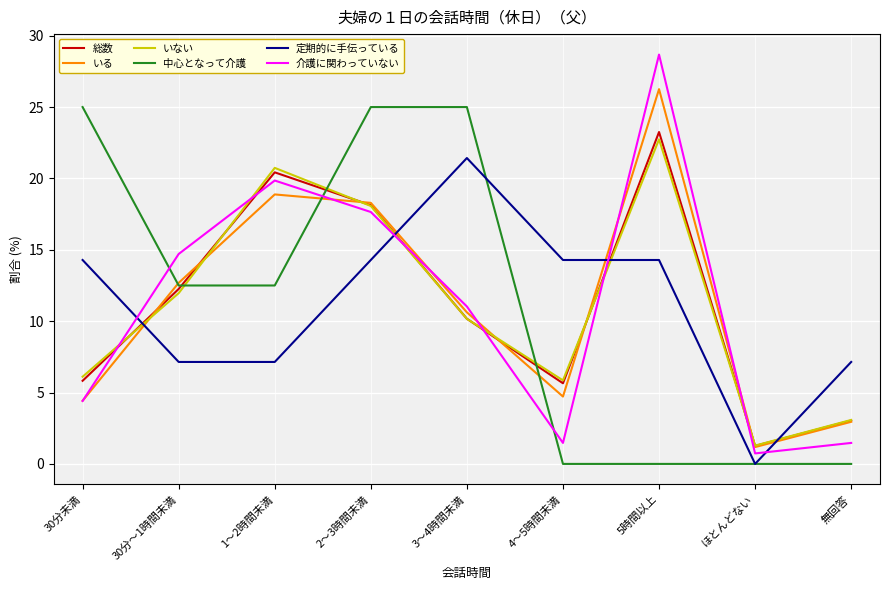

What is the total value across all series at 1～2時間未満?

99.5